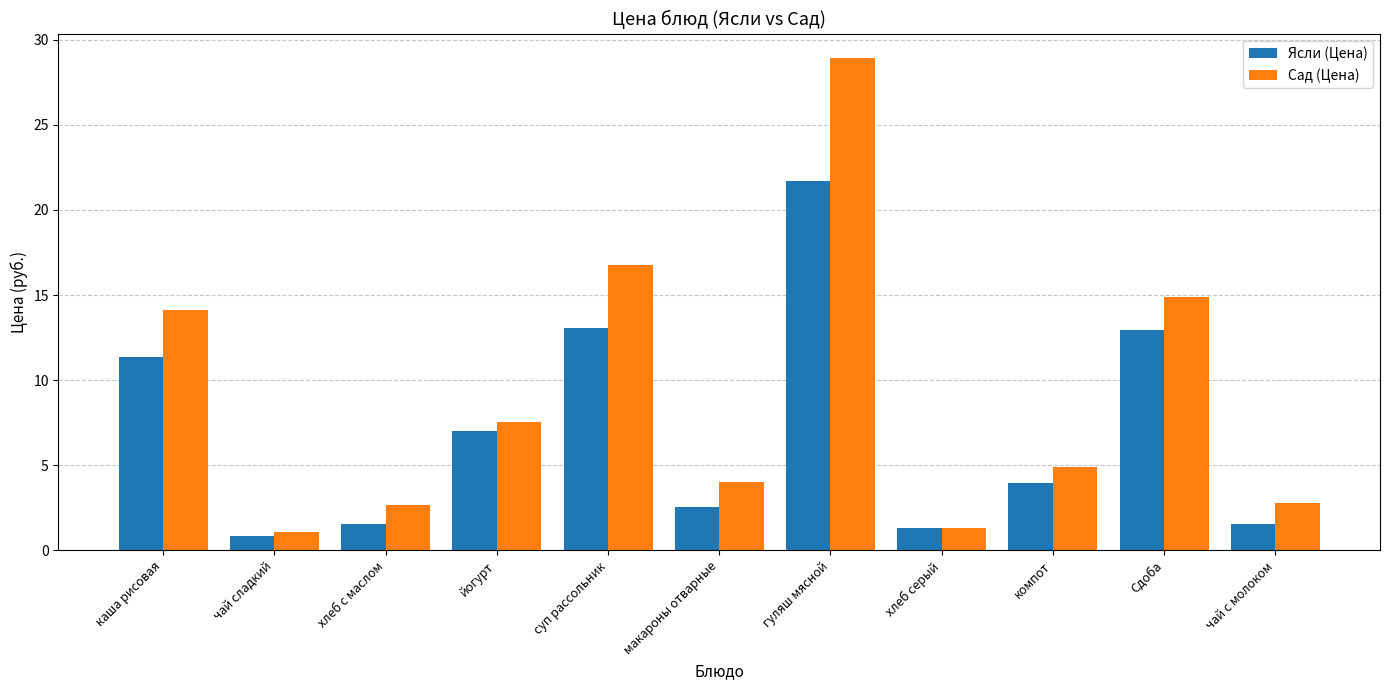

List the series in order of their overall mean, highest first.

Сад (Цена), Ясли (Цена)